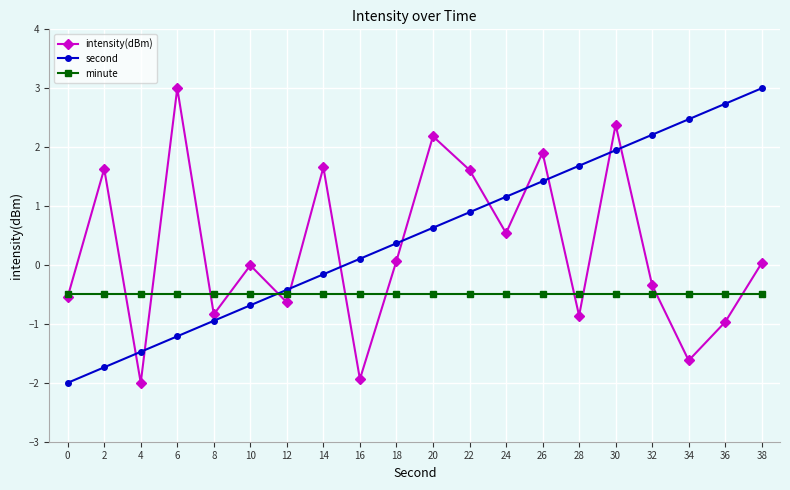

List the series in order of their overall mean, highest first.

second, intensity(dBm), minute